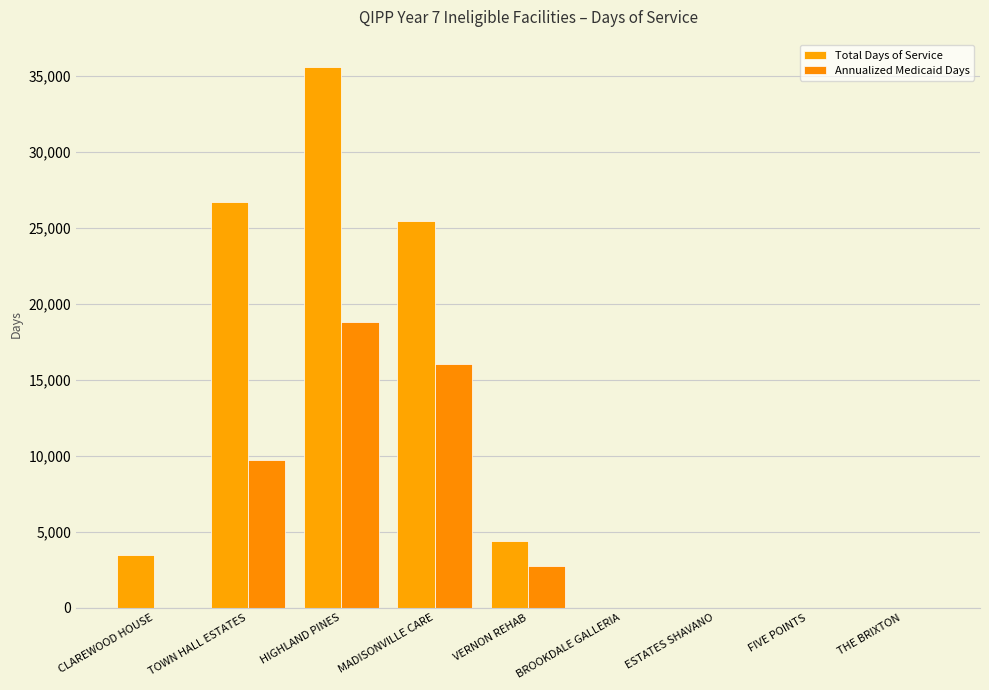

Reading left to right, list all the values displayed in this chart.

Total Days of Service: 3484	26700	35589	25435	4408	0	0	0	0
Annualized Medicaid Days: 0	9726	18773	16028	2770	0	0	0	0